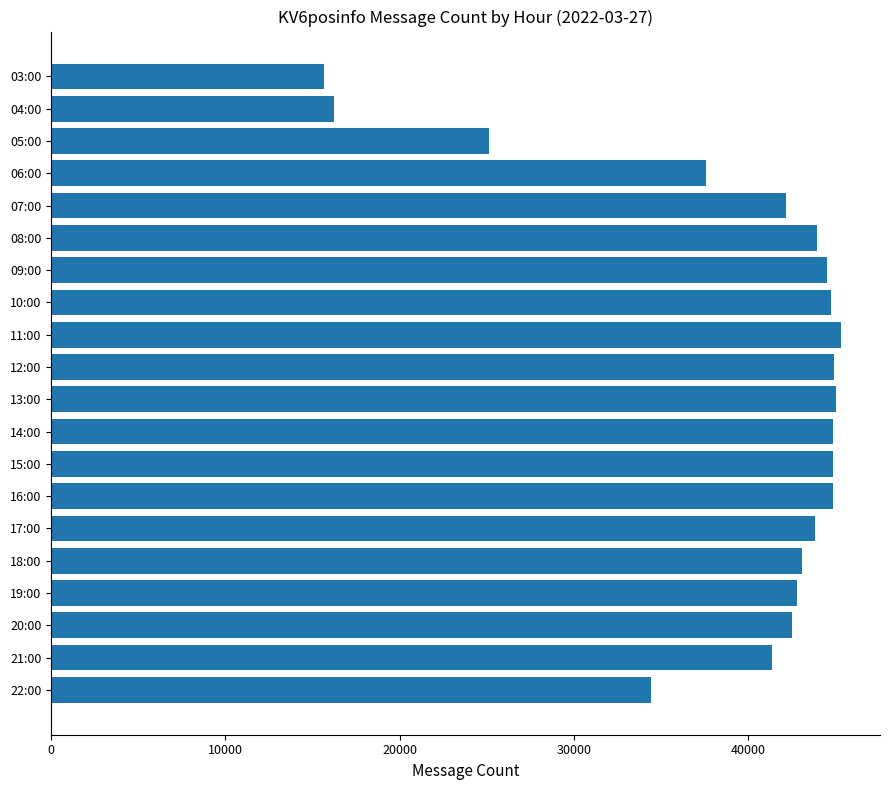

Where is the data nearest to the value 30459?

22:00